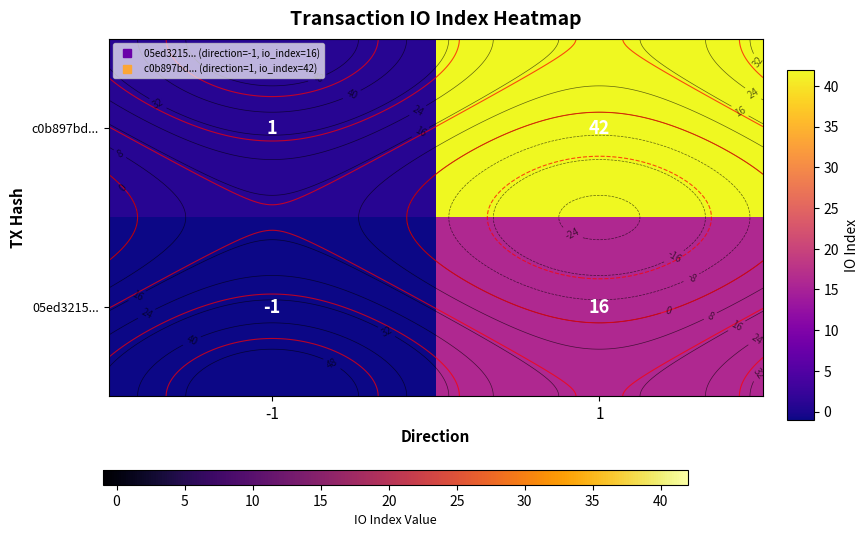

What is the maximum value for c0b897bd...?

42